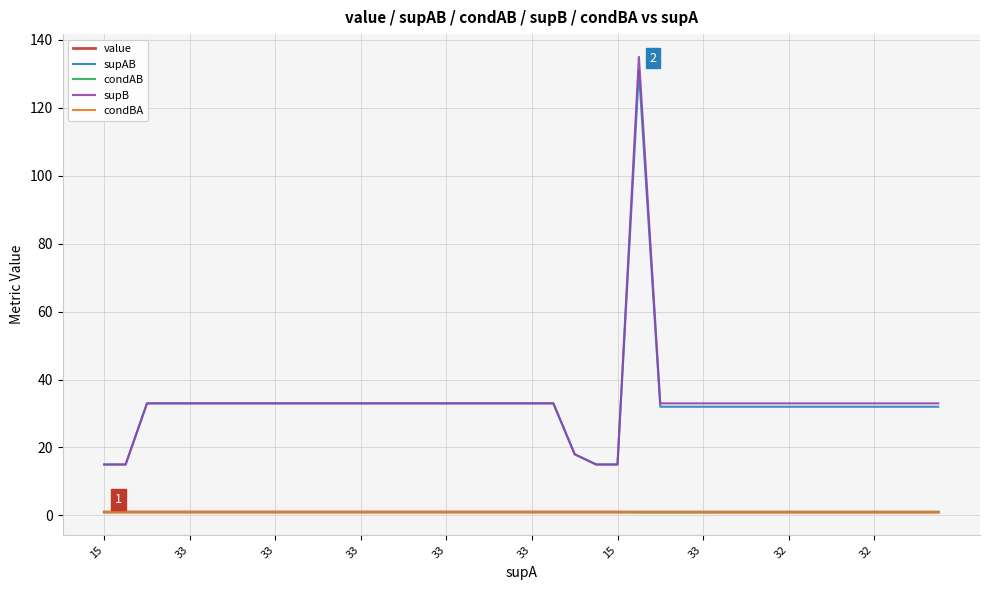

Which series has the widest spread of values?

supB